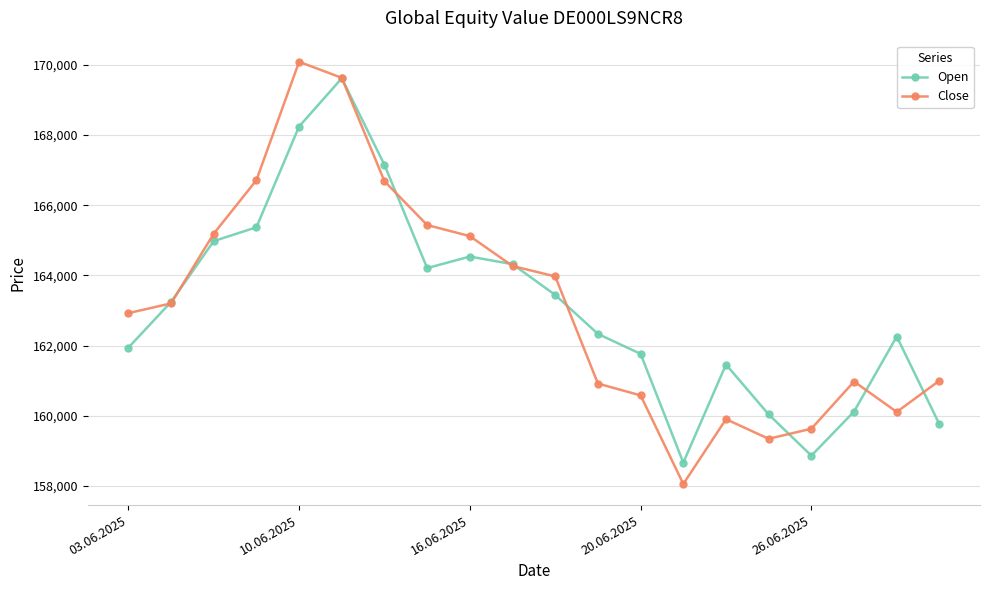

Which series has the widest spread of values?

Close